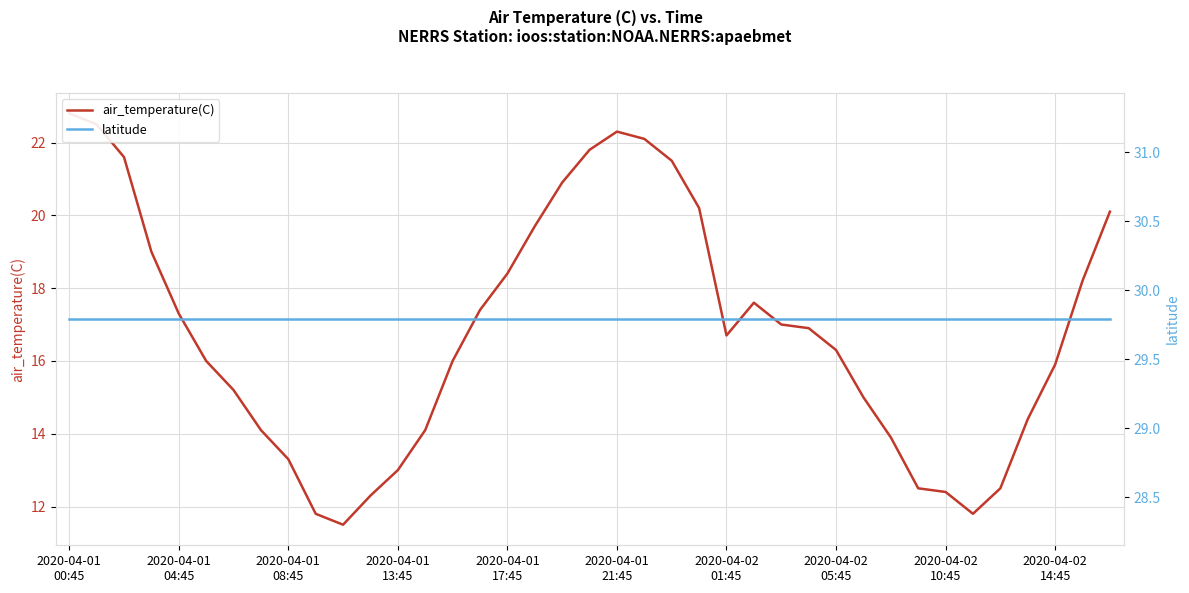

True or false: latitude has a value of 11.6 at 2020-04-01 17:45.

False